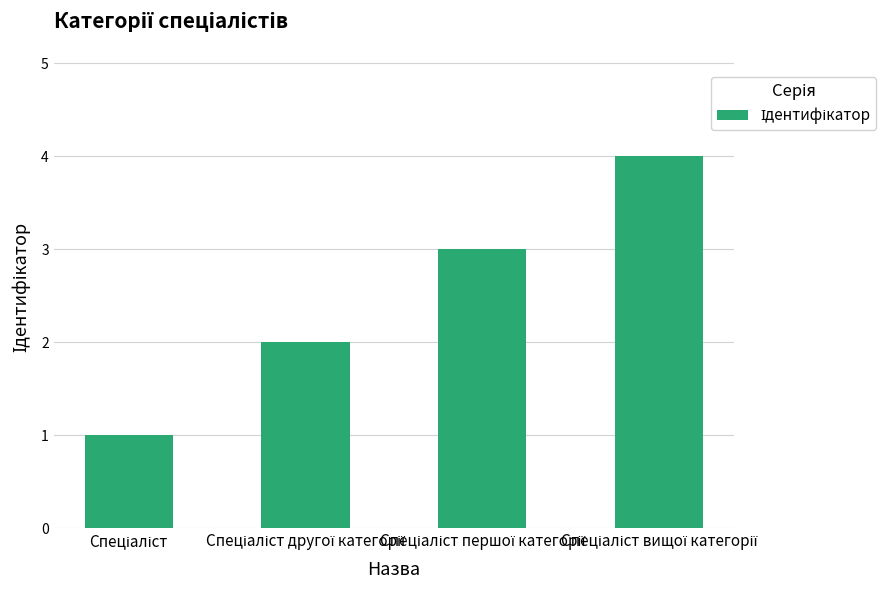

What is the difference between the maximum and minimum values?

3